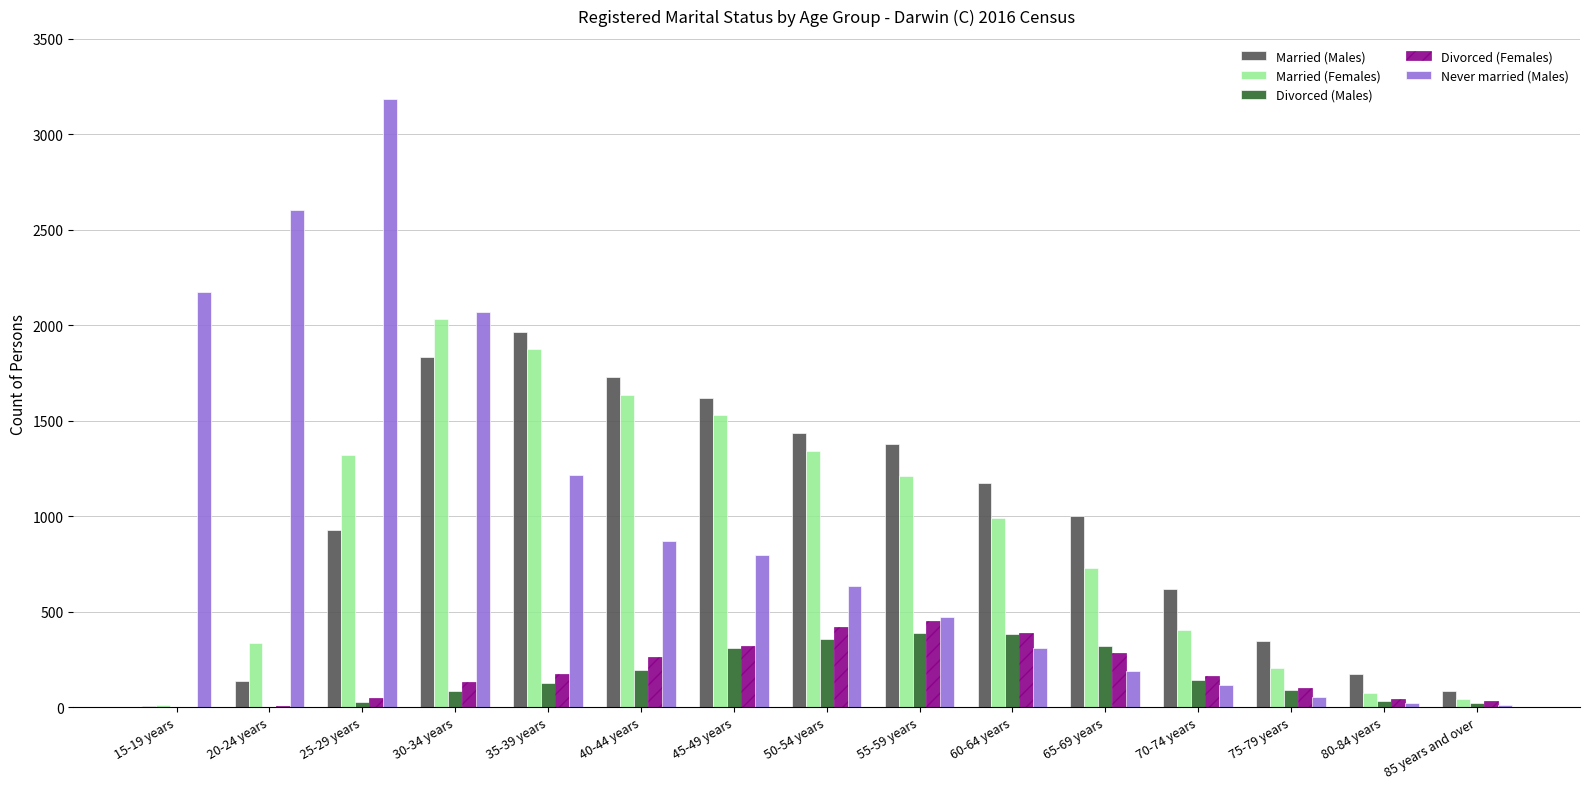

At which category is the sum across all series the highest?

30-34 years